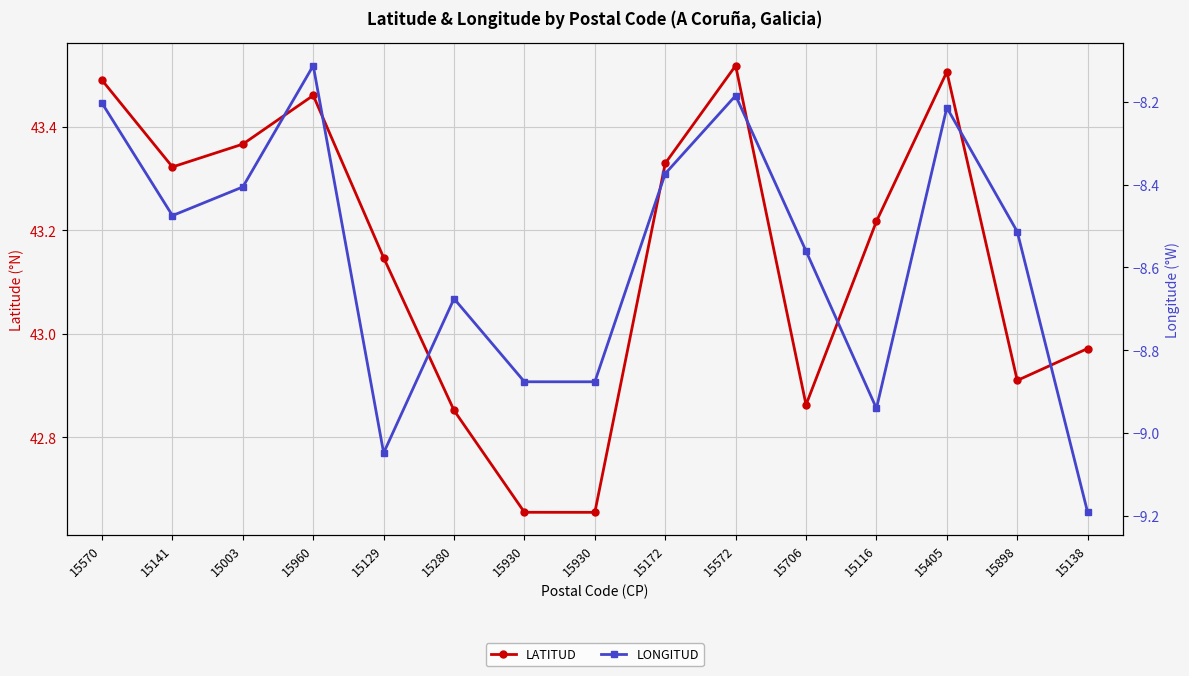

The value of LATITUD at 15141 is 14.1. True or false?

False